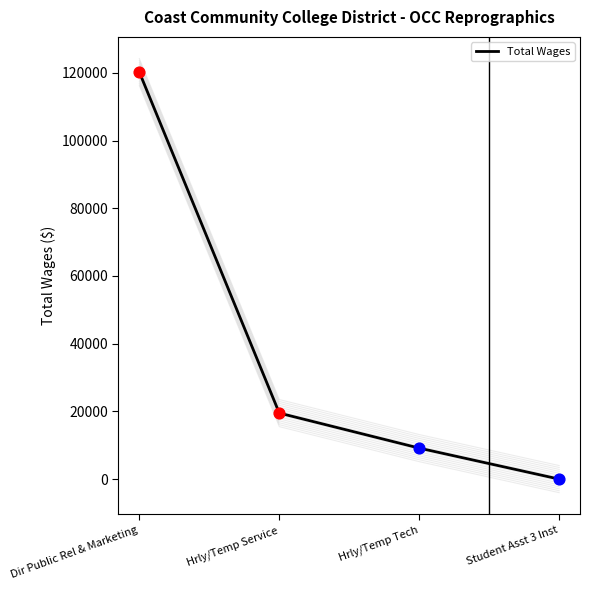

Which has a higher value, Hrly/Temp Service or Student Asst 3 Inst?

Hrly/Temp Service